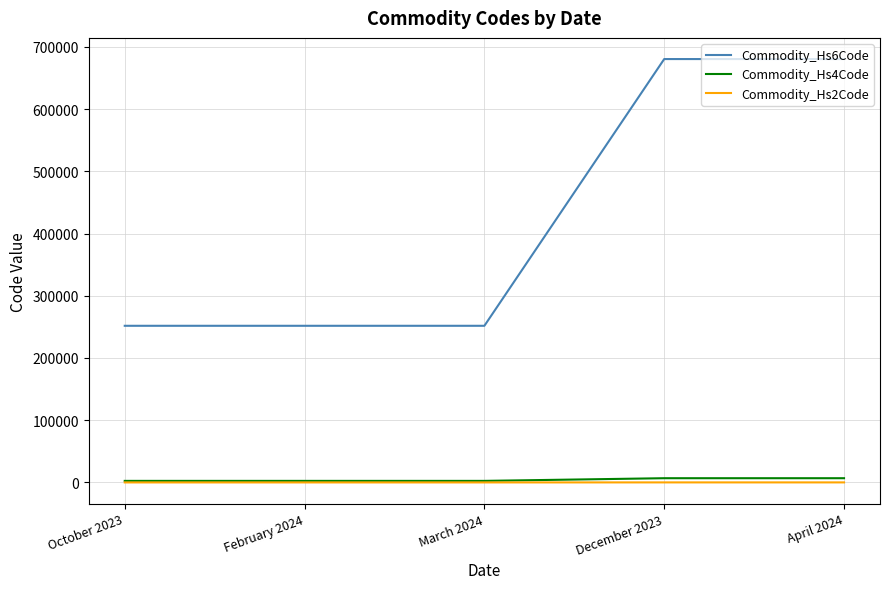

Which series has the largest range (max minus min)?

Commodity_Hs6Code